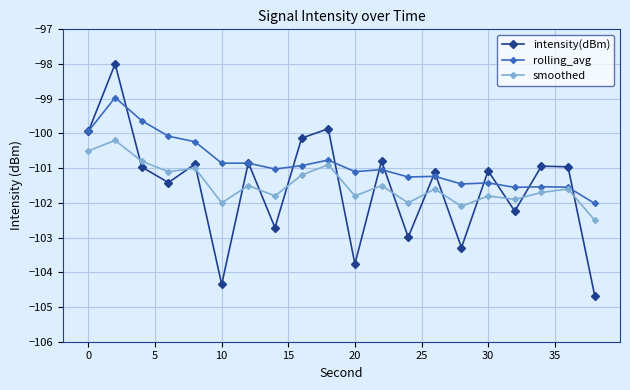

Which series has the largest range (max minus min)?

intensity(dBm)